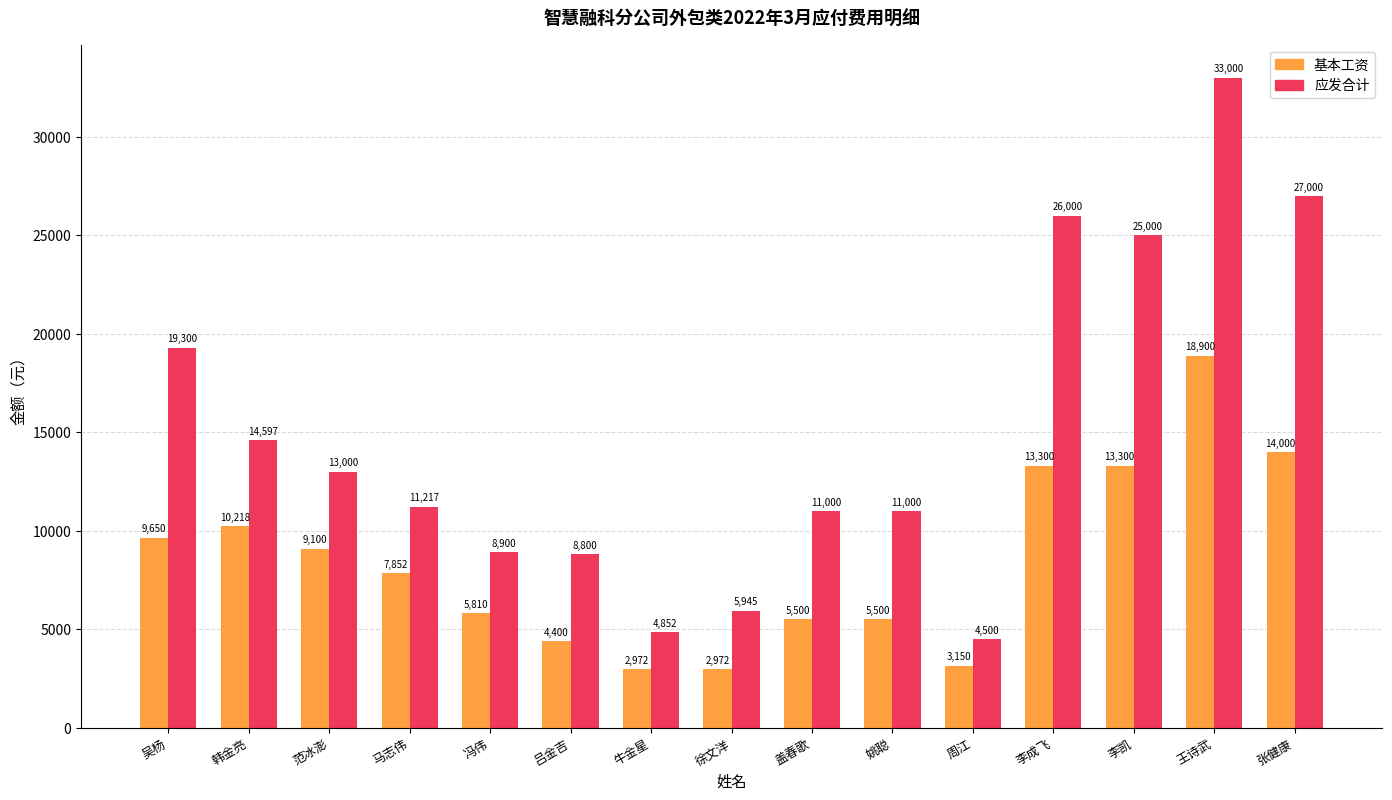

What are all the series names shown in the legend?

基本工资, 应发合计